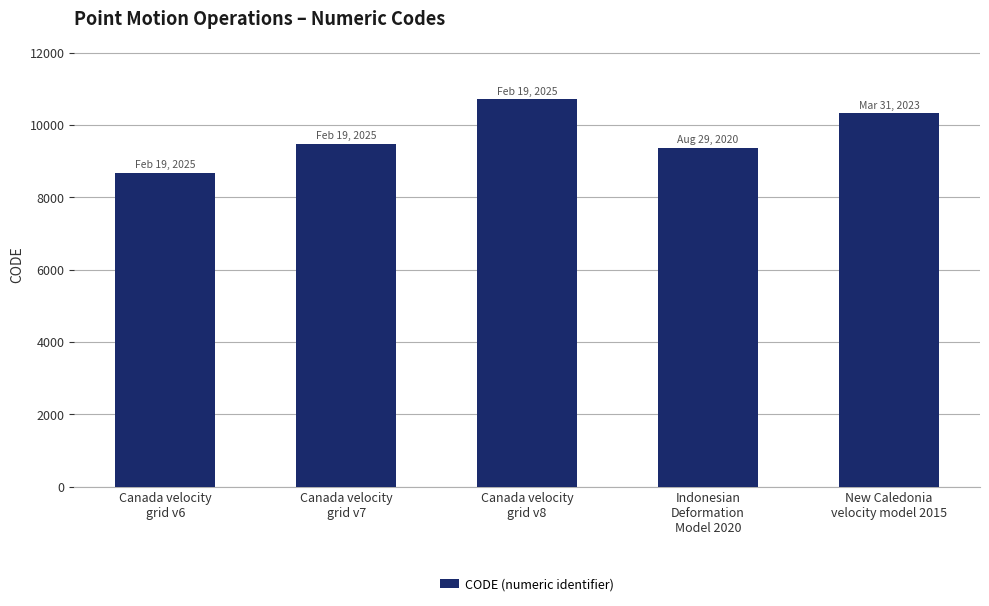

Reading right to left, what are all the values shown in this chart?

New Caledonia
velocity model 2015=10323	Indonesian
Deformation
Model 2020=9375	Canada velocity
grid v8=10707	Canada velocity
grid v7=9483	Canada velocity
grid v6=8676